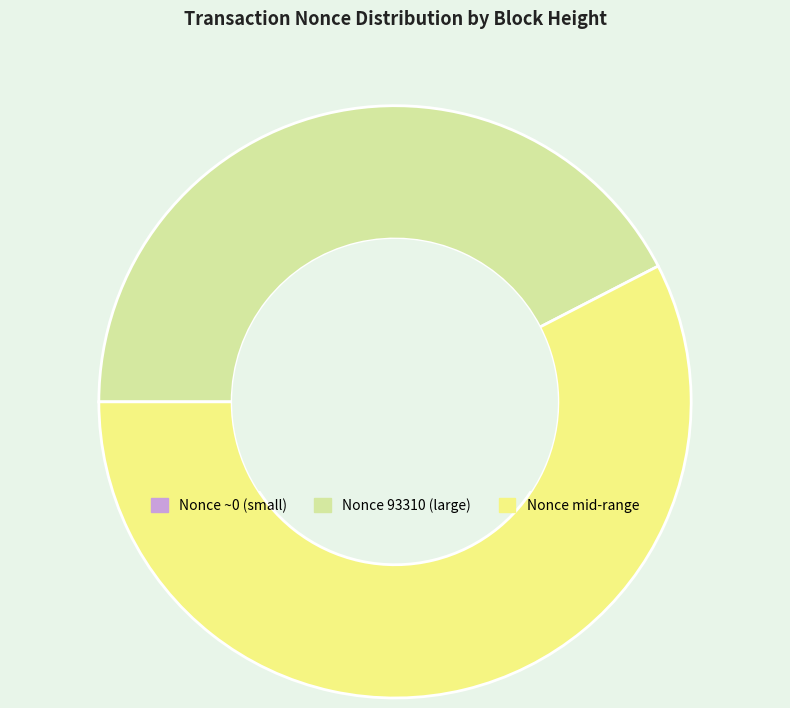

Combined, do Nonce mid-range and Nonce 93310 (large) account for over 50%?

Yes